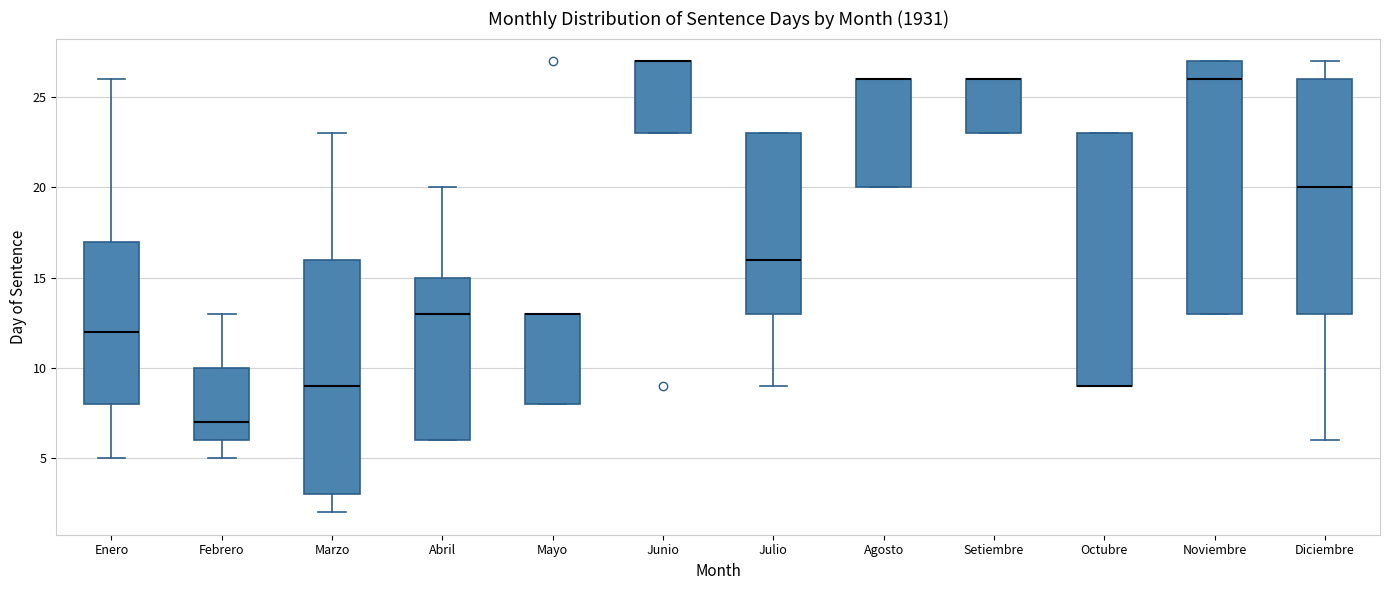

Reading left to right, read every box against the y-axis: the position of its median line, the range the box covers, and the ends of its whiskers. The values are not printed on the chart, so give them approximately, as read against the axis.

Enero: median 12, box 8 to 17, whiskers 5 to 26
Febrero: median 7, box 6 to 10, whiskers 5 to 13
Marzo: median 9, box 3 to 16, whiskers 2 to 23
Abril: median 13, box 6 to 15, whiskers 6 to 20
Mayo: median 13 (drawn on the box's upper edge), box 8 to 13, whiskers 8 to 13
Junio: median 27 (drawn on the box's upper edge), box 23 to 27, whiskers 23 to 27
Julio: median 16, box 13 to 23, whiskers 9 to 23
Agosto: median 26 (drawn on the box's upper edge), box 20 to 26, whiskers 20 to 26
Setiembre: median 26 (drawn on the box's upper edge), box 23 to 26, whiskers 23 to 26
Octubre: median 9 (drawn on the box's lower edge), box 9 to 23, whiskers 9 to 23
Noviembre: median 26, box 13 to 27, whiskers 13 to 27
Diciembre: median 20, box 13 to 26, whiskers 6 to 27